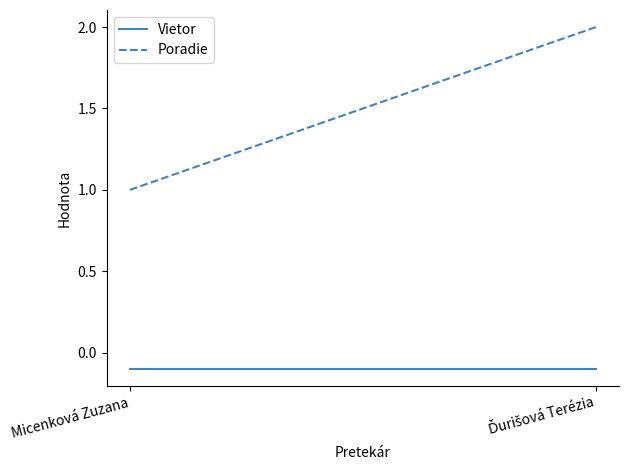

What are all the series names shown in the legend?

Vietor, Poradie